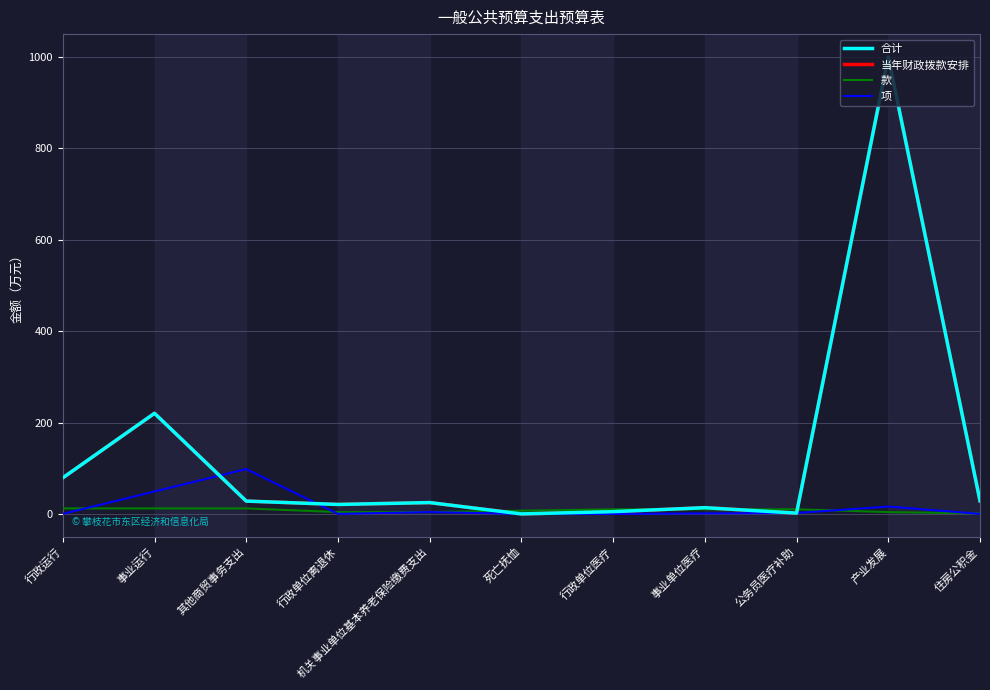

How many times do 款 and 项 cross each other?

4